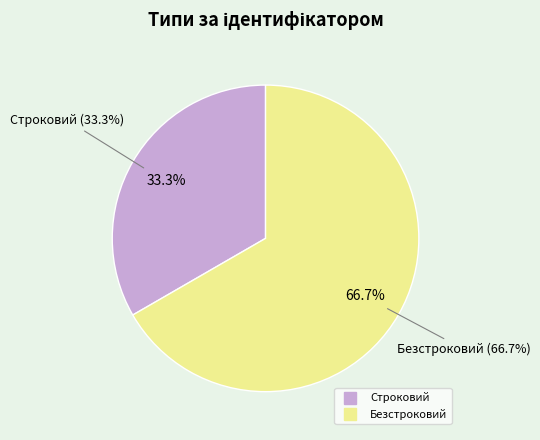

What is the change in value from Строковий to Безстроковий?

+1